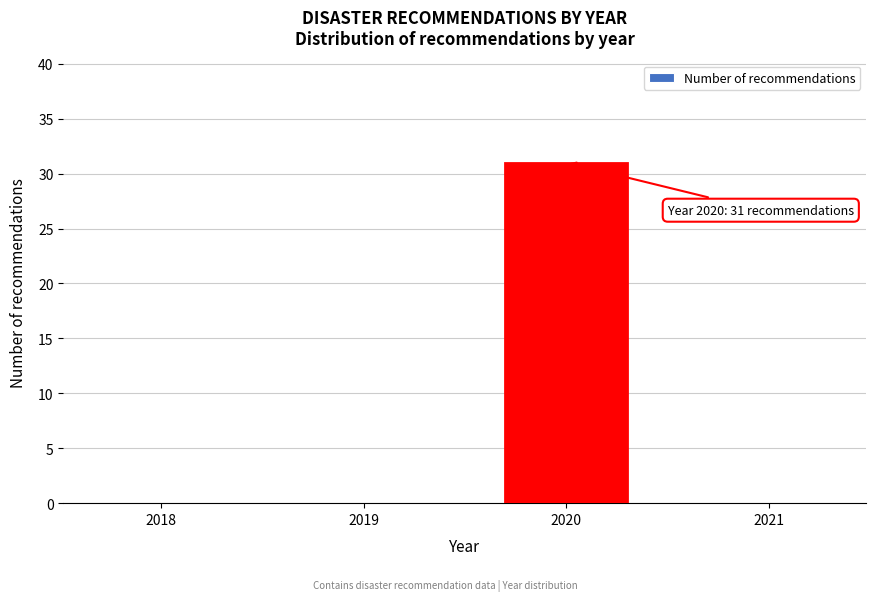

Reading right to left, extract all data points from this chart.

2021=0	2020=31	2019=0	2018=0